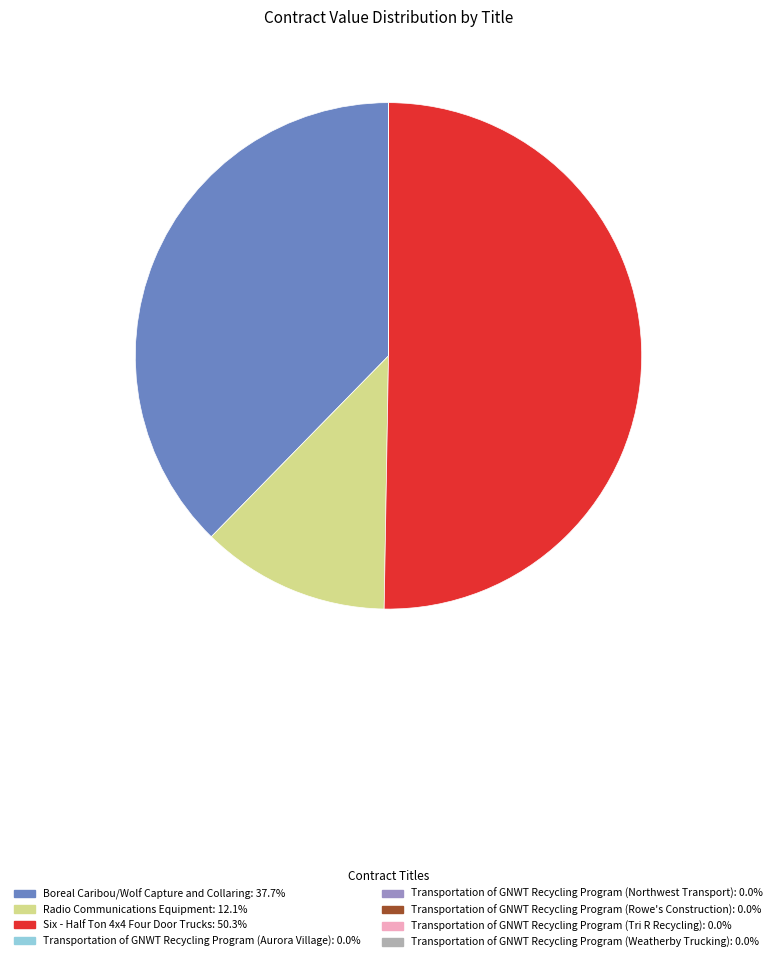

Which category accounts for the majority?

Six - Half Ton 4x4 Four Door Trucks